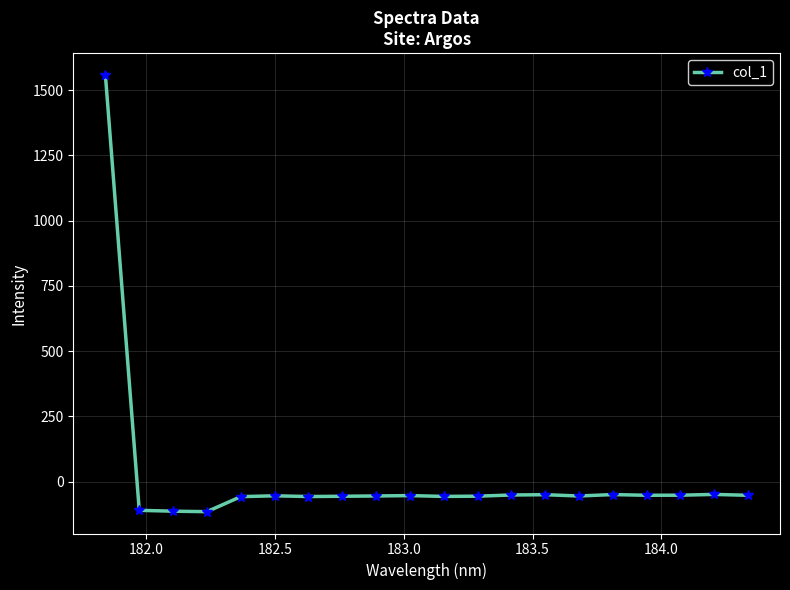

What is the average value?

18.0